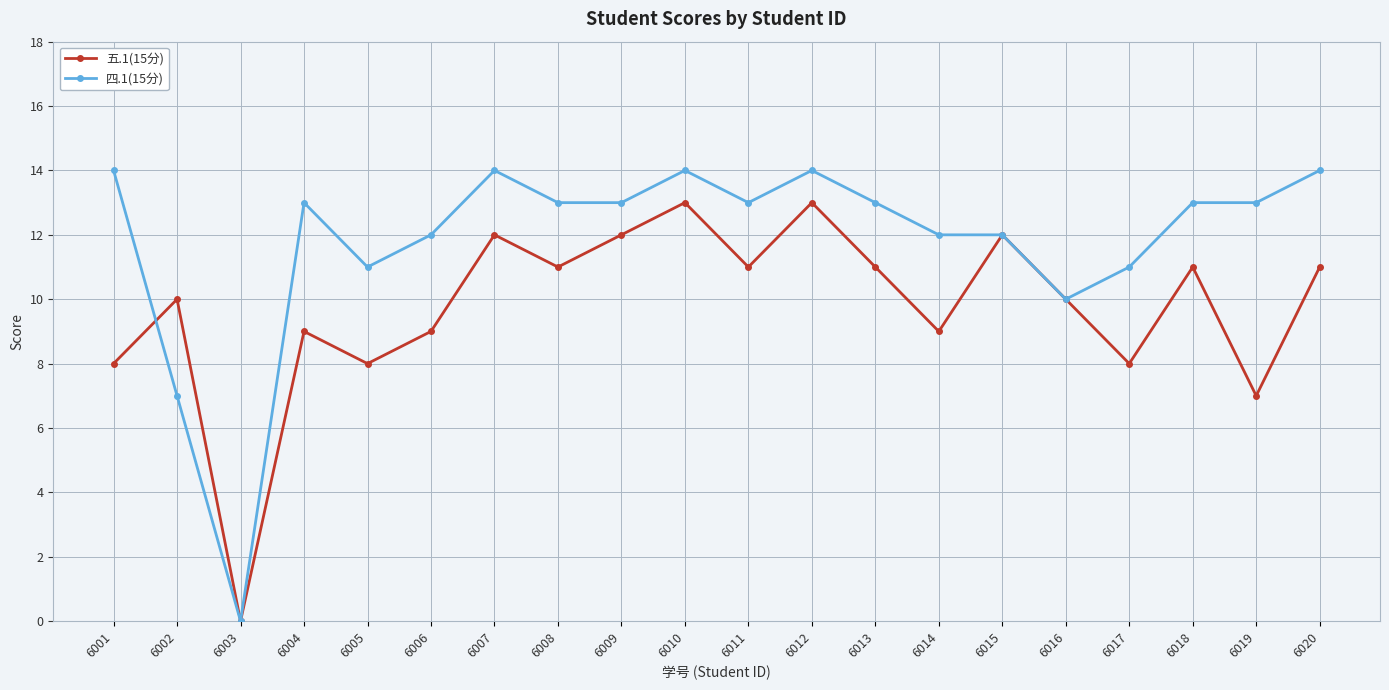

What is the maximum value for 四.1(15分)?

14